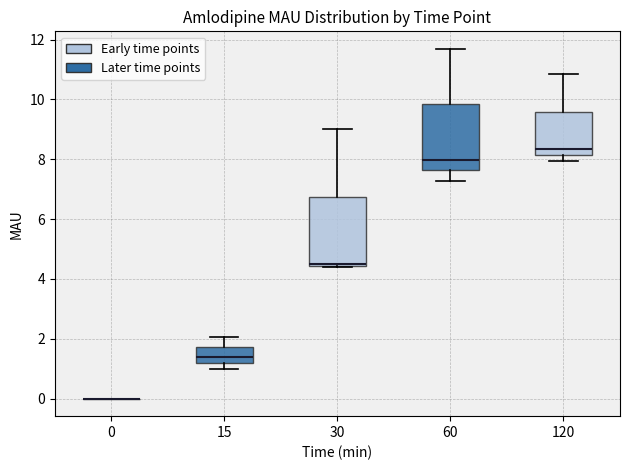

Reading left to right, read every box against the y-axis: the position of its median line, the range the box covers, and the ends of its whiskers. The values are not printed on the chart, so give them approximately, as read against the axis.

0: box collapsed to a line at 0.0, whiskers 0.0 to 0.0
15: median 1.4, box 1.2 to 1.8, whiskers 1.0 to 2.0
30: median 4.4, box 4.4 to 6.8, whiskers 4.4 to 9.0
60: median 8.0, box 7.6 to 9.8, whiskers 7.2 to 11.6
120: median 8.4, box 8.2 to 9.6, whiskers 8.0 to 10.8